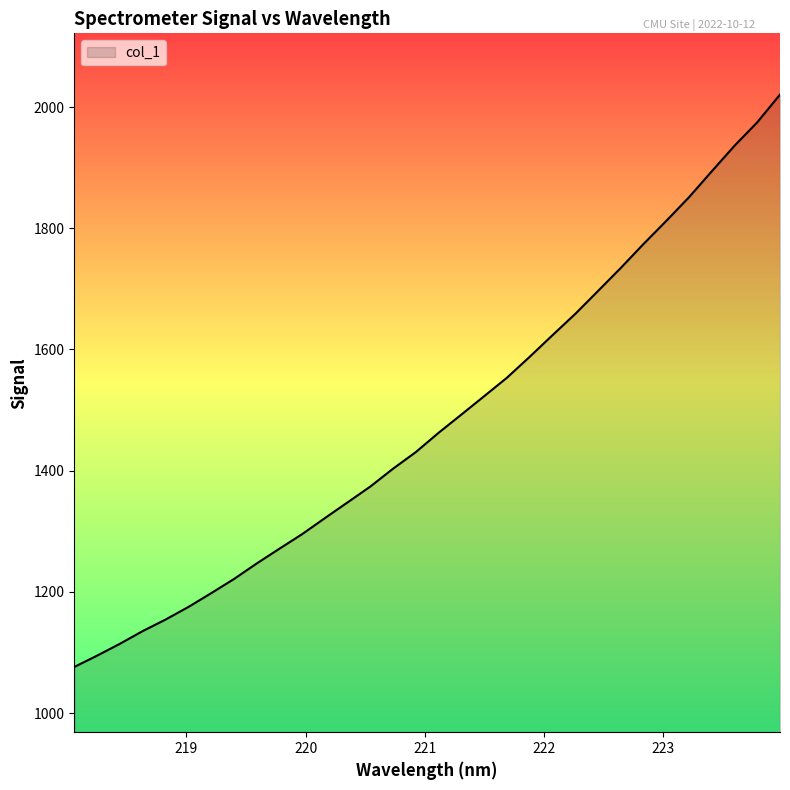

What is the difference between the maximum and minimum values?

944.3